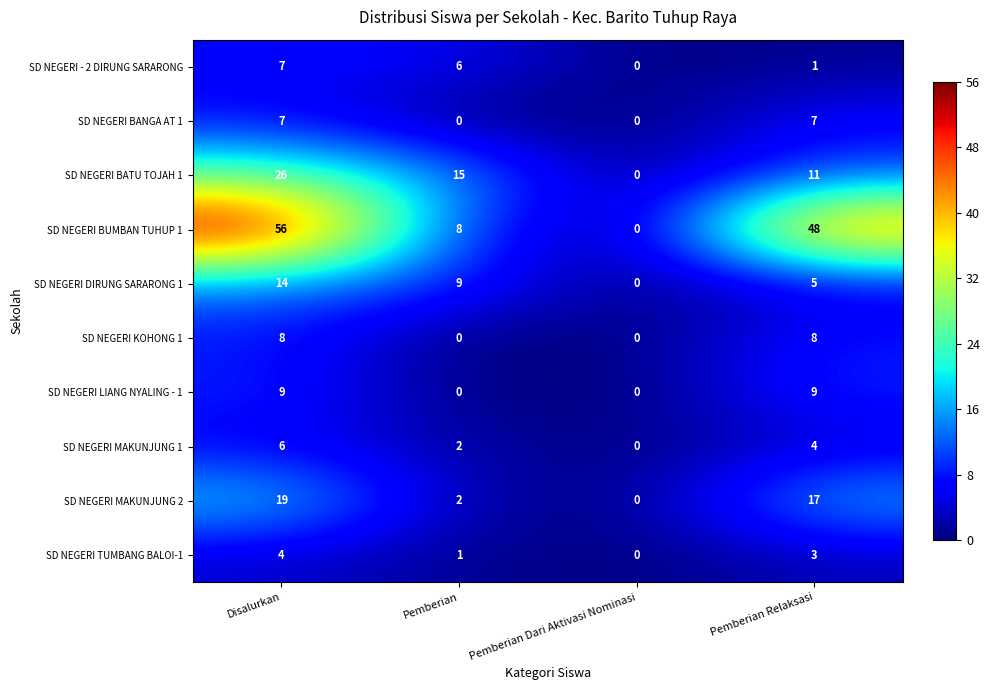

What is the difference between the second highest and second lowest values in the SD NEGERI MAKUNJUNG 2 series?

15